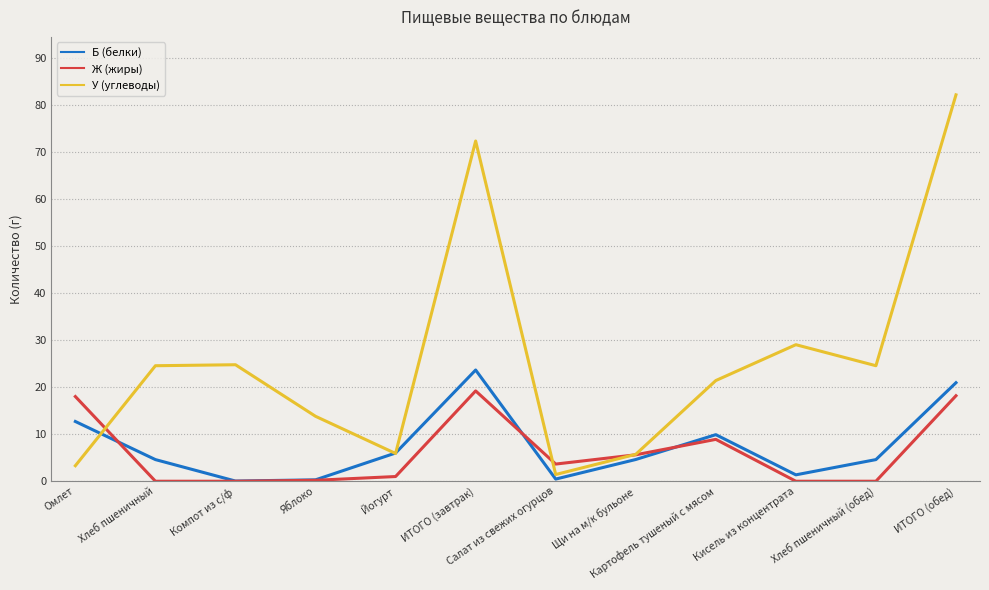

Between ИТОГО (завтрак) and ИТОГО (обед), which series saw the biggest shift?

У (углеводы)